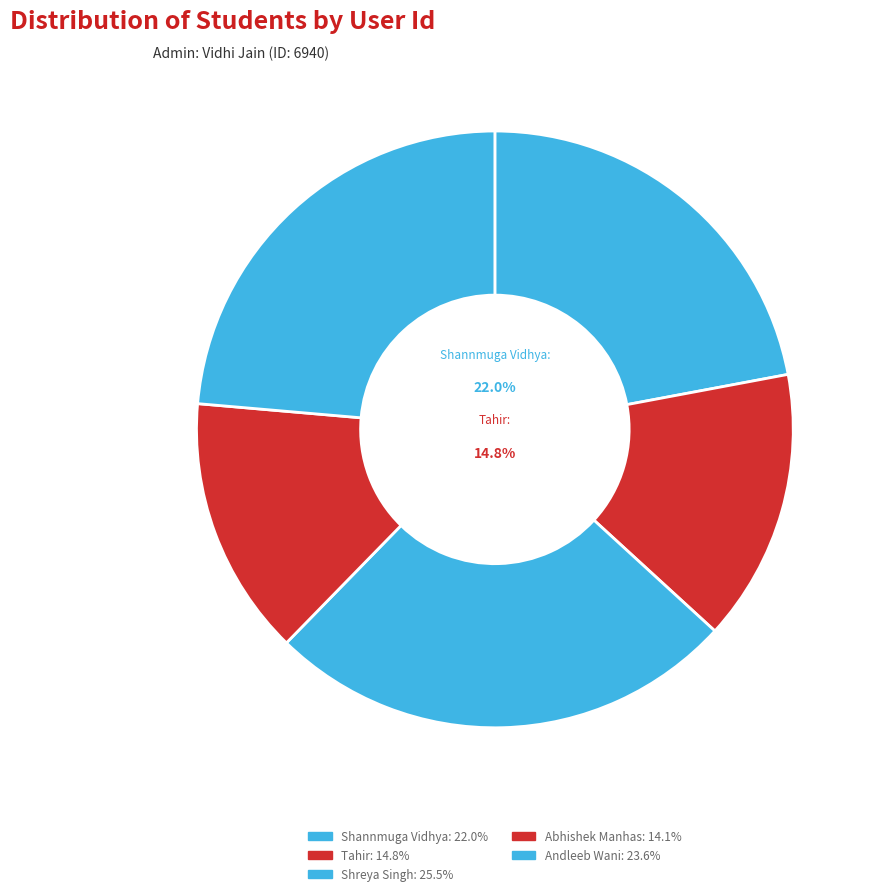

What is the smallest slice in the pie chart?

Abhishek Manhas
(225877)